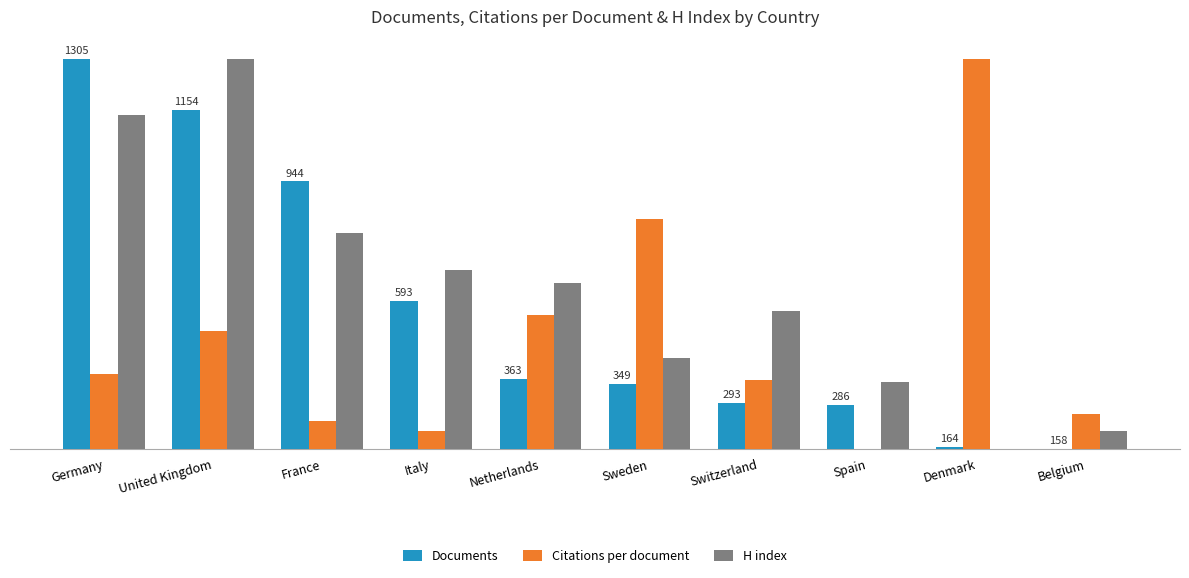

Rank the categories by Citations per document value from lowest to highest.

Spain, Italy, France, Belgium, Switzerland, Germany, United Kingdom, Netherlands, Sweden, Denmark